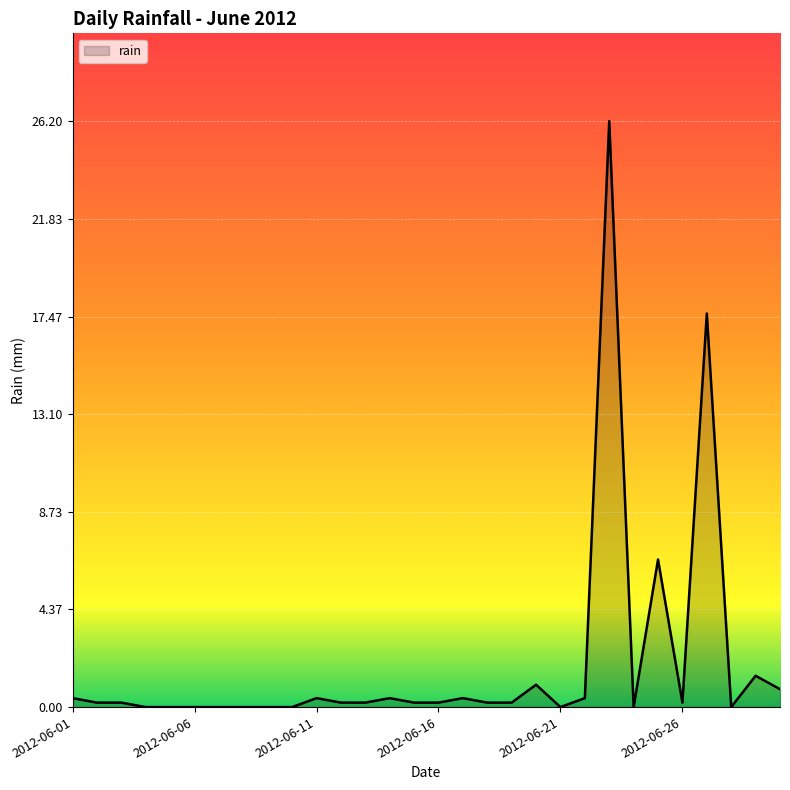

What is the maximum value shown in the chart?

26.2